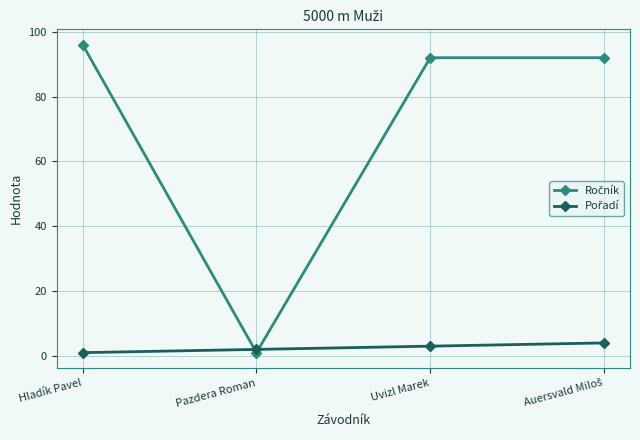

What is the minimum value shown in the chart?

1